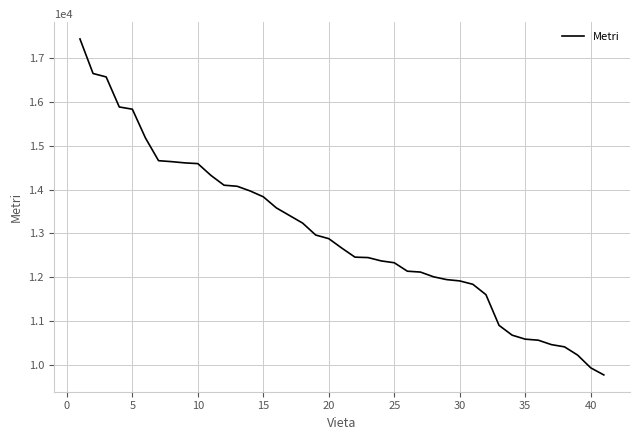

What is the smallest value displayed?

9767